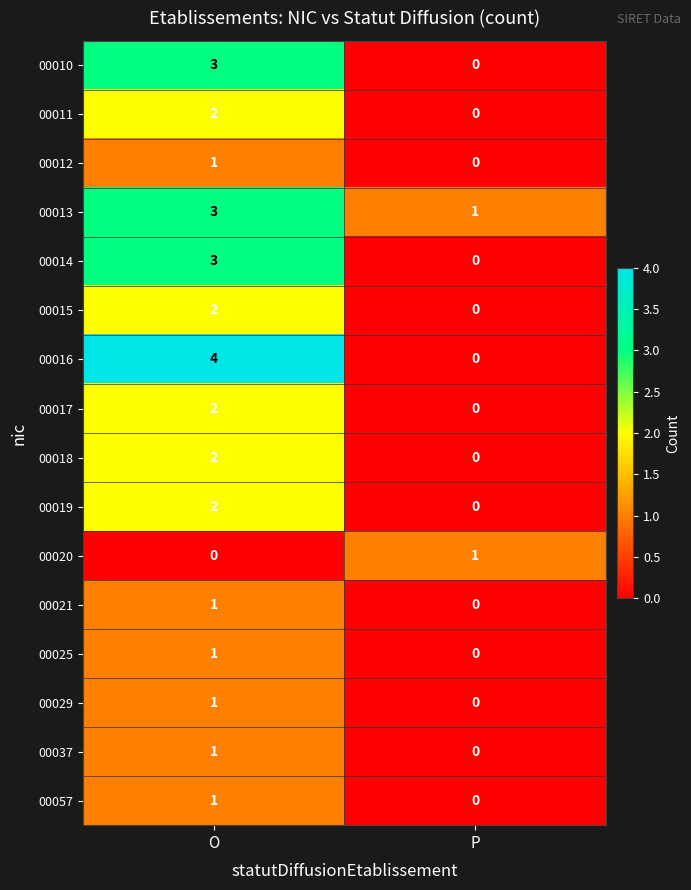

What is the sum of the 00016 values at P and O?

4